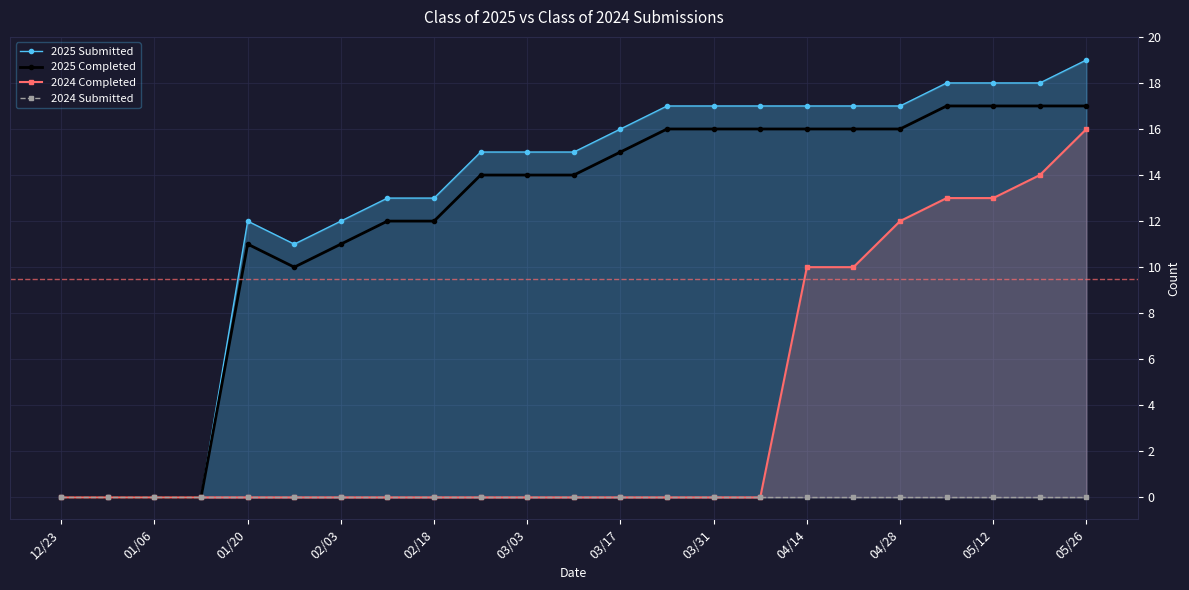

True or false: 2025 Submitted and 2024 Submitted cross at least once.

False